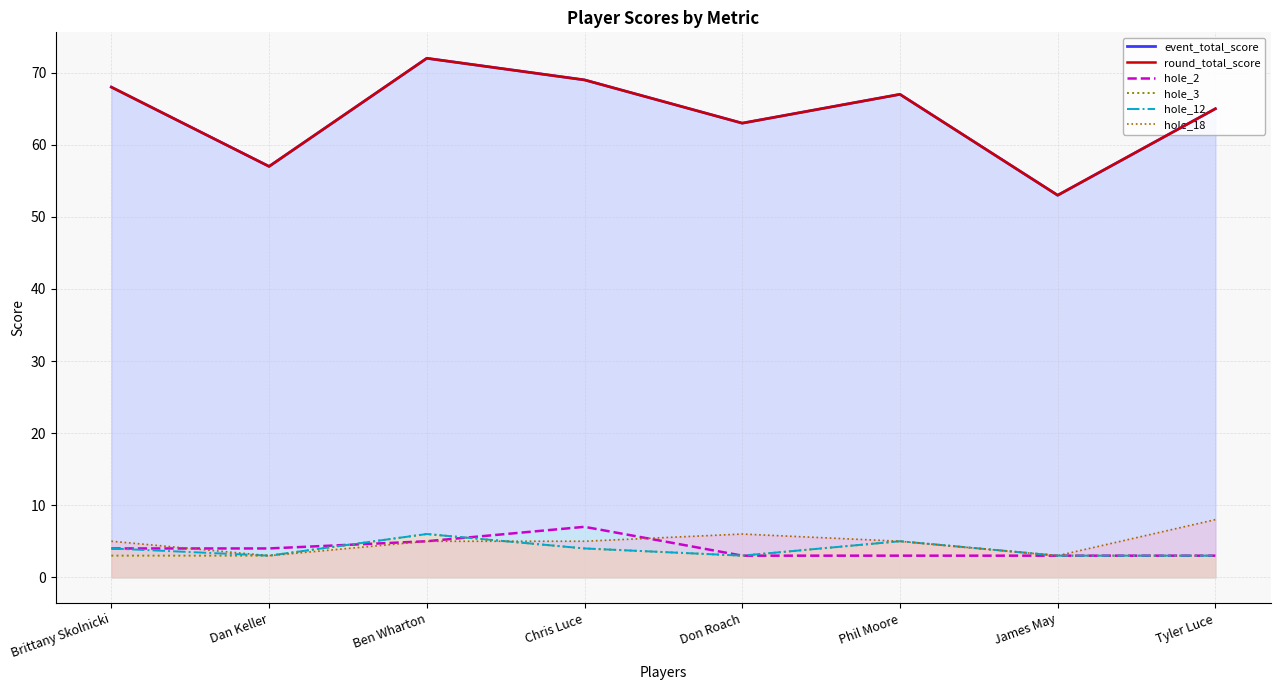

How many categories are shown in the chart?

8